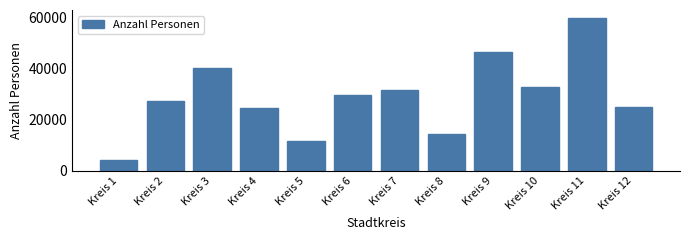

Reading left to right, transcribe all the data shown in this chart.

3984.9	27087.9	40263.9	24537.2	11715.5	29801.4	31737.5	14207.6	46594.3	32741.6	59959.1	24885.2